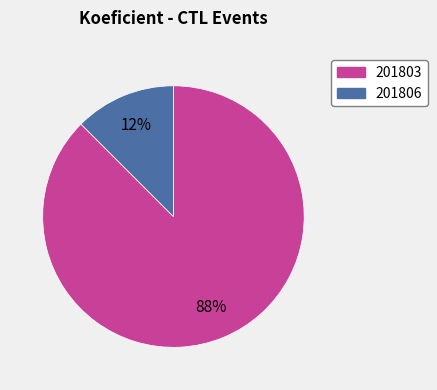

Does 201803 account for over 50% of the chart?

Yes